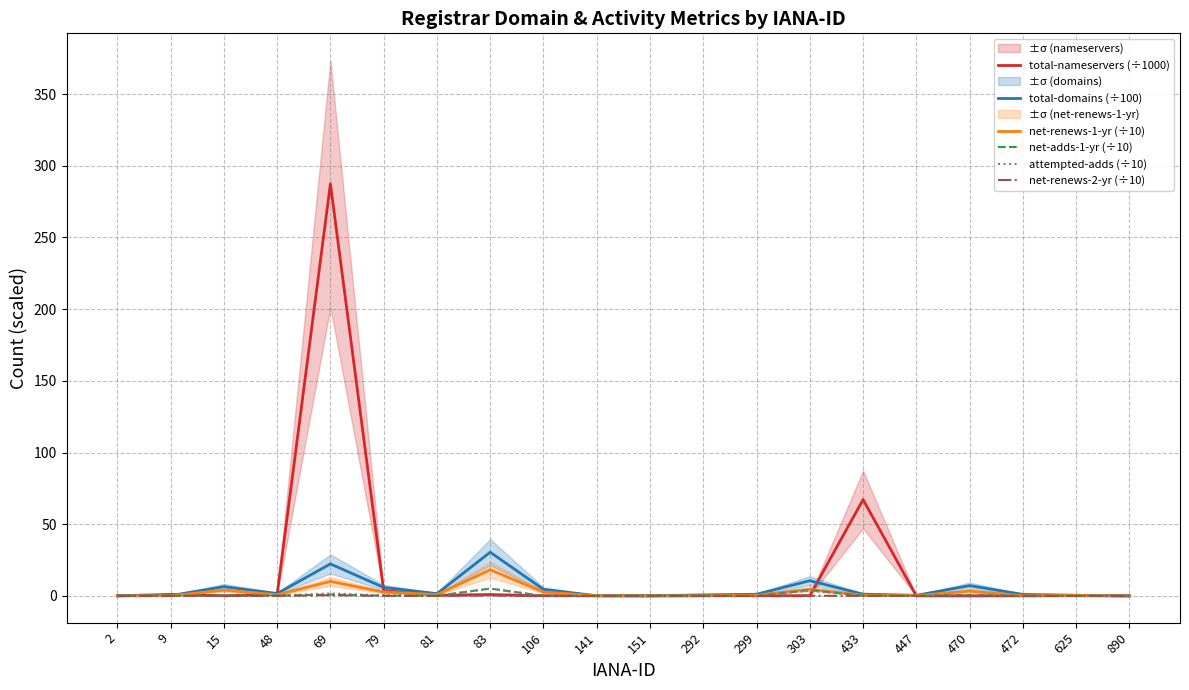

Which category has the highest value in the attempted-adds (÷10) series?

83